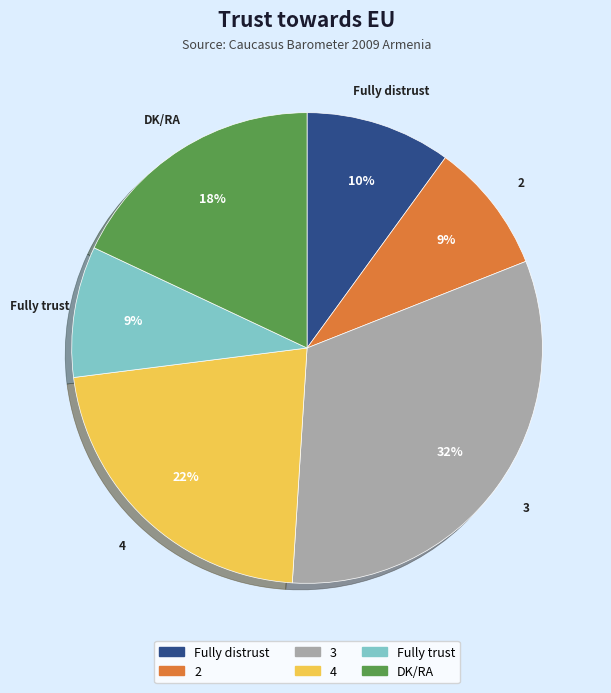

Which category has the biggest portion of the pie?

3